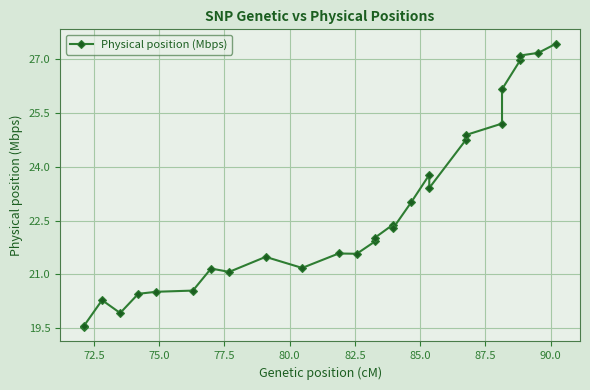

Reading left to right, transcribe all the data shown in this chart.

19.5	19.6	20.3	19.9	20.5	20.5	20.5	21.2	21.1	21.5	21.2	21.6	21.6	21.9	22.0	22.4	22.3	23.0	23.8	23.4	24.7	24.9	25.2	26.2	27.0	27.1	27.2	27.4